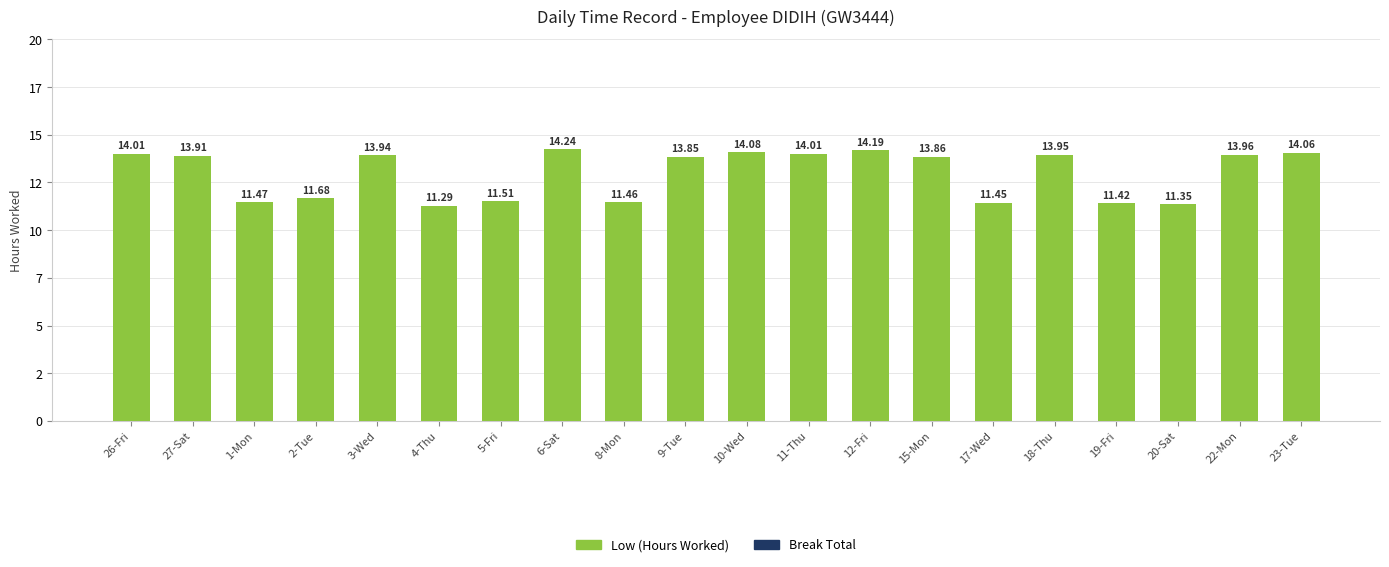

Are the bars horizontal?

No